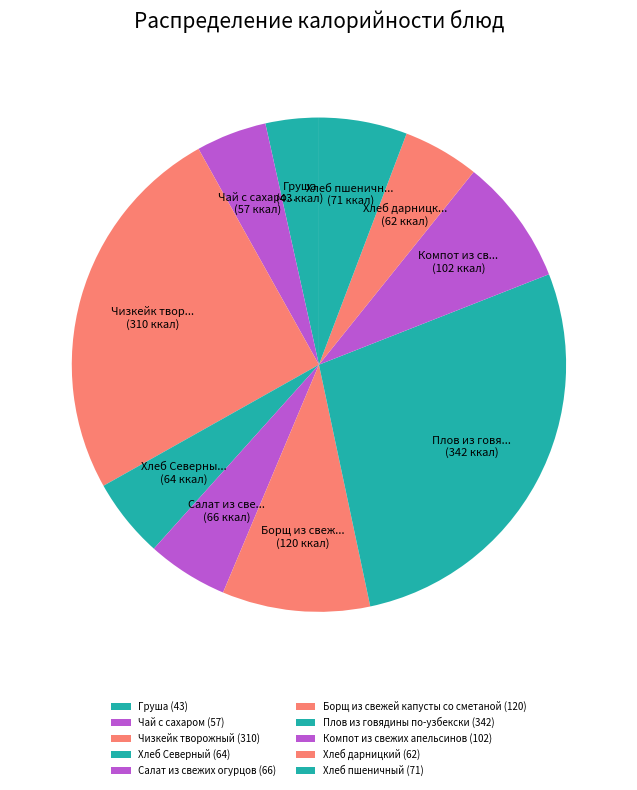

Rank the categories by value from highest to lowest.

Плов из говядины по-узбекски, Чизкейк творожный, Борщ из свежей капусты со сметаной, Компот из свежих апельсинов, Хлеб пшеничный, Салат из свежих огурцов, Хлеб Северный, Хлеб дарницкий, Чай с сахаром, Груша